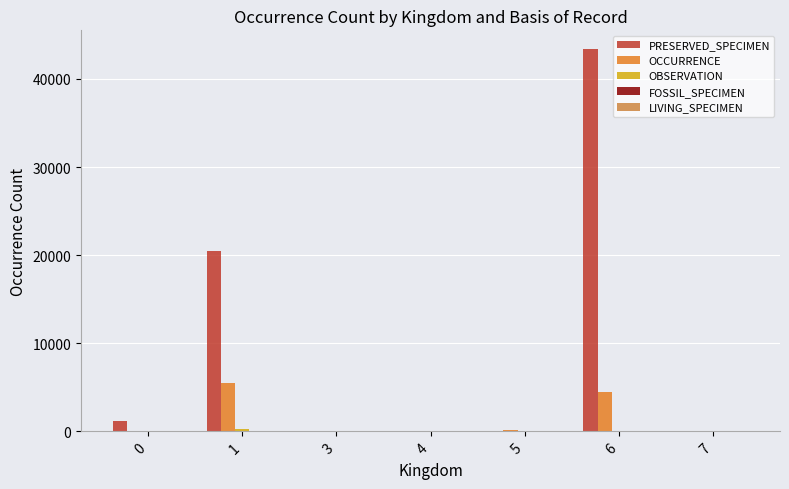

Which category has the lowest value across all series?

4